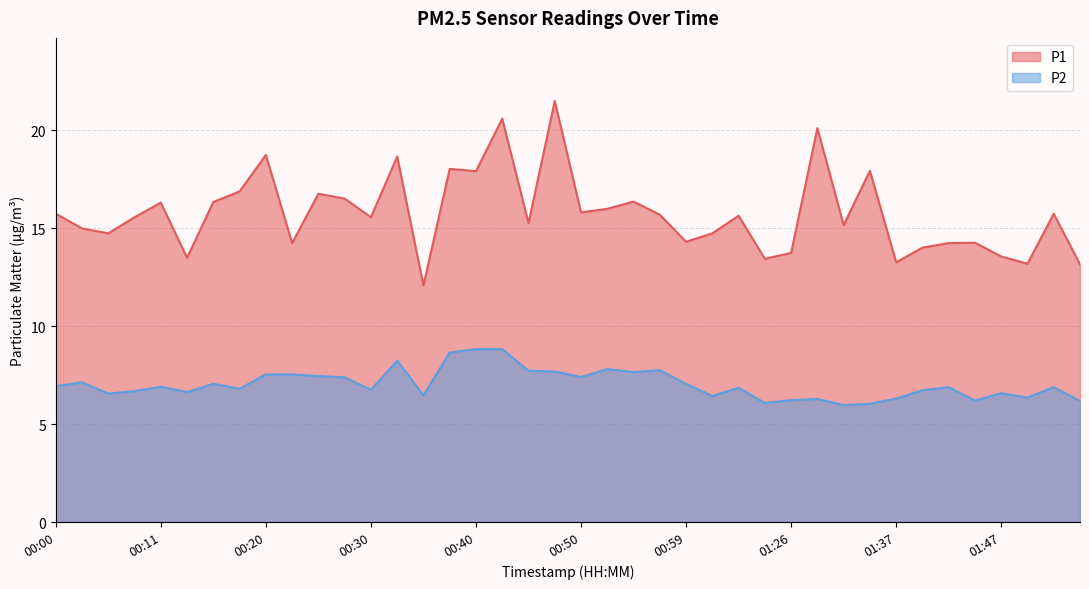

True or false: P1 and P2 cross at least once.

False